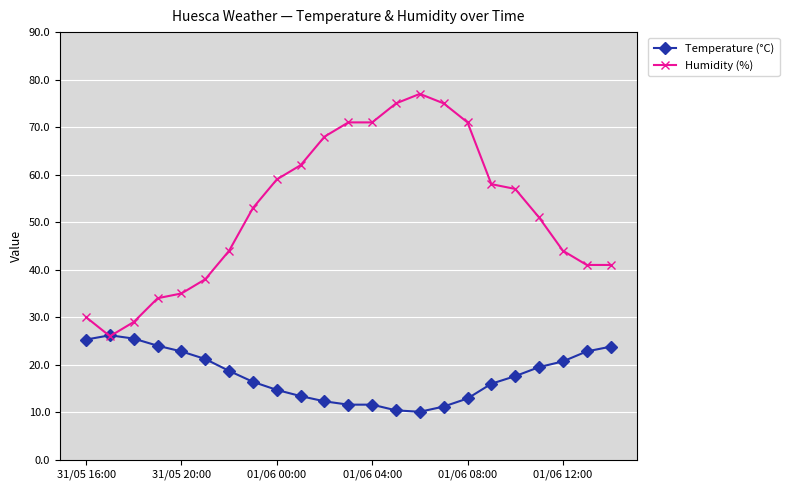

What is the value of the Temperature (°C) point at the 13th from the left?

11.6